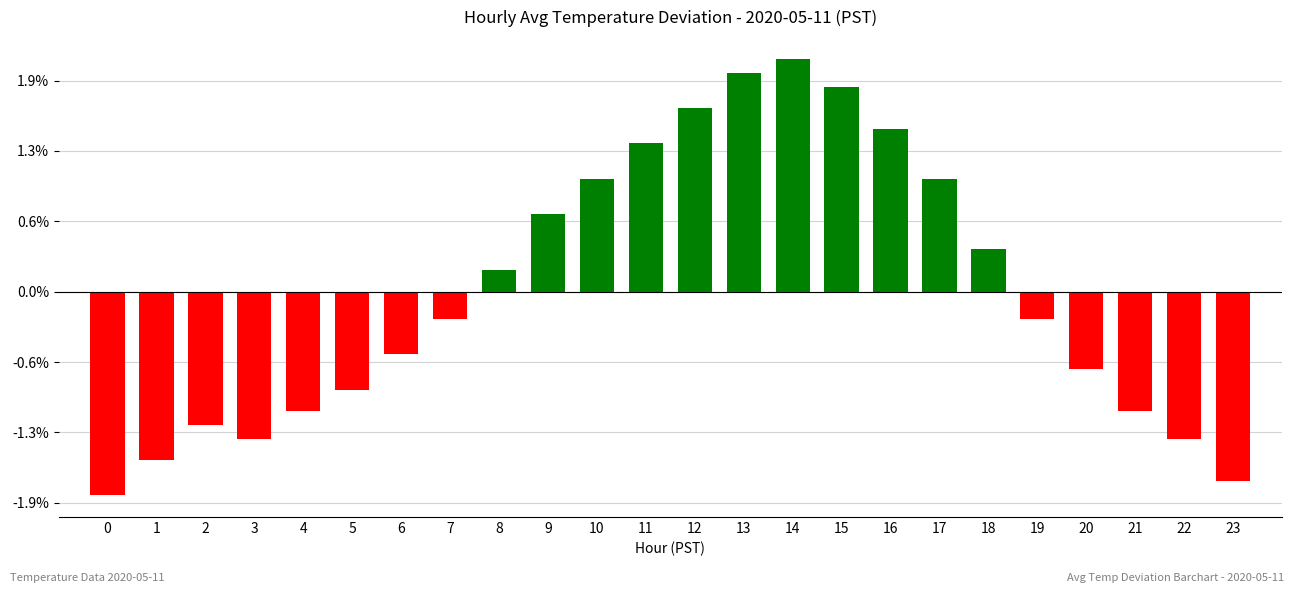

Reading left to right, what are all the values shown in this chart?

-0.3	-0.2	-0.2	-0.2	-0.2	-0.1	-0.1	-0.0	0.0	0.1	0.2	0.2	0.3	0.3	0.3	0.3	0.2	0.2	0.1	-0.0	-0.1	-0.2	-0.2	-0.3